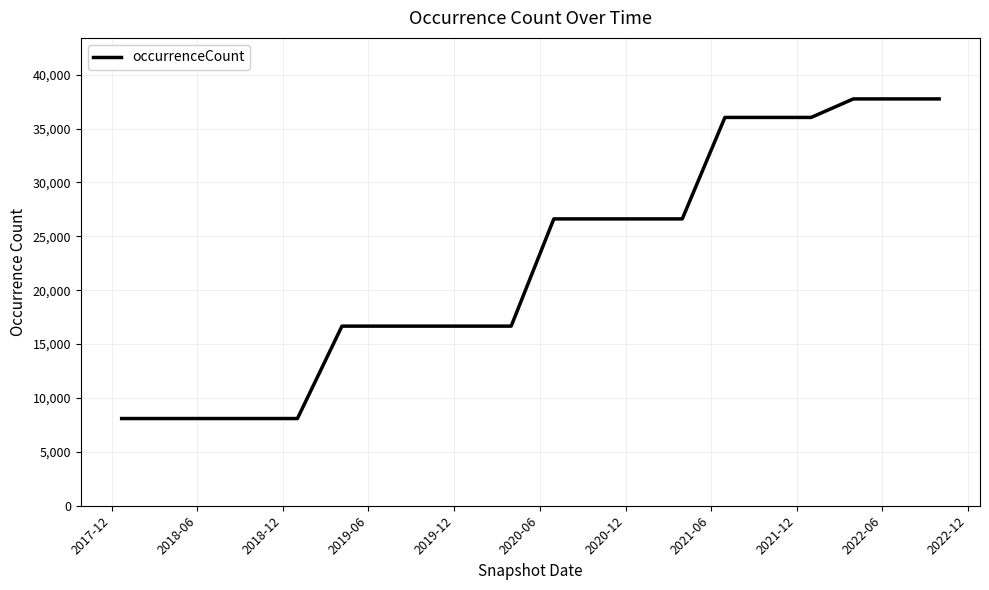

What is the difference between the maximum and minimum values?

29664